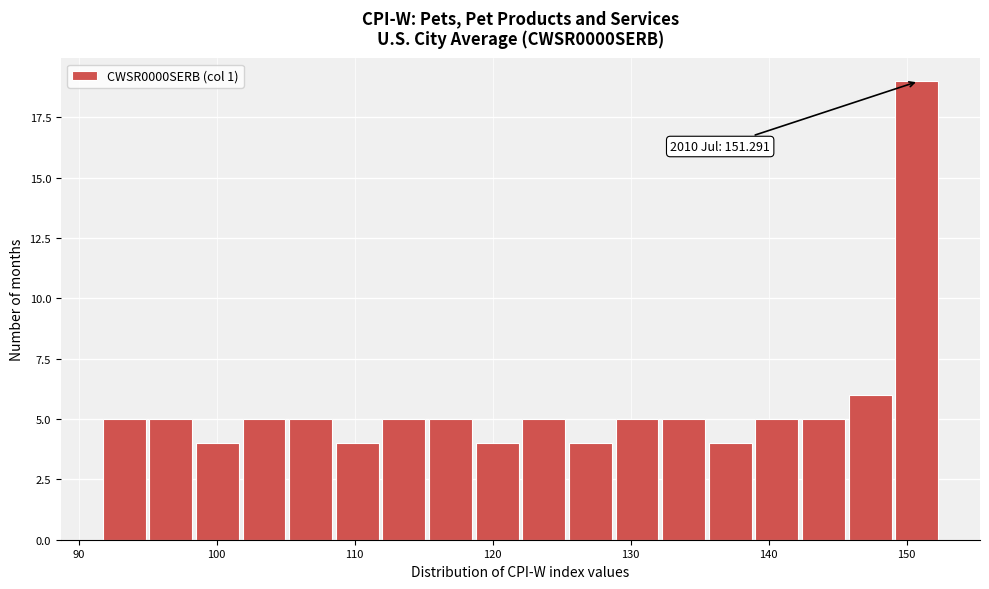

Read against the x-axis, roughly where is the centre of the tallest bar?

151